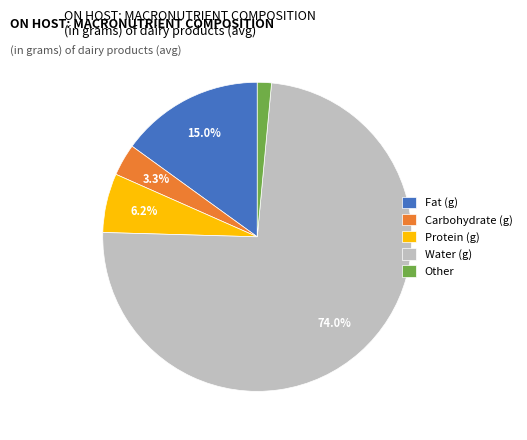

To the nearest percent, what is the difference between the largest and smallest slice percentages?

72%